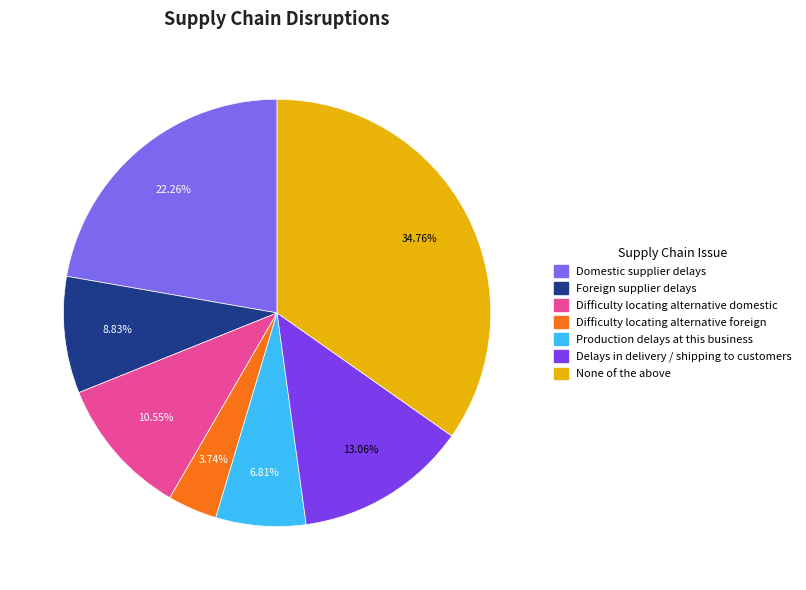

Between None of the above and Production delays at this business, which is larger?

None of the above